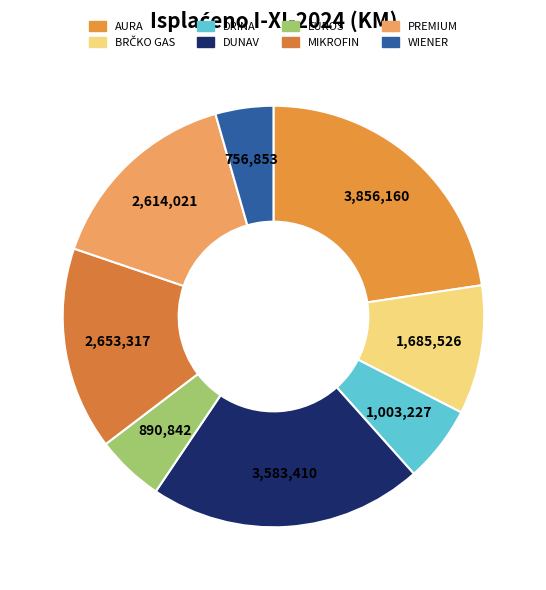

Is the sum of BRČKO GAS and PREMIUM greater than half?

No